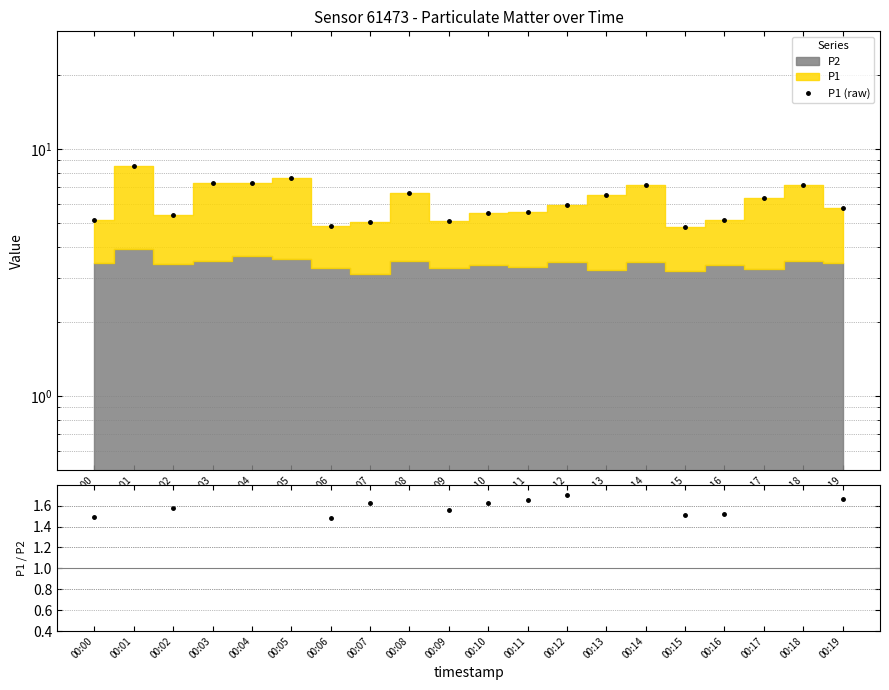

Reading left to right, extract all data points from this chart.

P1 (raw): 00:00=5.1	00:01=8.5	00:02=5.4	00:03=7.3	00:04=7.3	00:05=7.7	00:06=4.9	00:07=5.0	00:08=6.6	00:09=5.1	00:10=5.5	00:11=5.5	00:12=6.0	00:13=6.5	00:14=7.1	00:15=4.8	00:16=5.2	00:17=6.4	00:18=7.1	00:19=5.8
P1/P2: 00:00=1.5	00:01=2.2	00:02=1.6	00:03=2.1	00:04=2.0	00:05=2.1	00:06=1.5	00:07=1.6	00:08=1.9	00:09=1.6	00:10=1.6	00:11=1.7	00:12=1.7	00:13=2.0	00:14=2.0	00:15=1.5	00:16=1.5	00:17=1.9	00:18=2.0	00:19=1.7